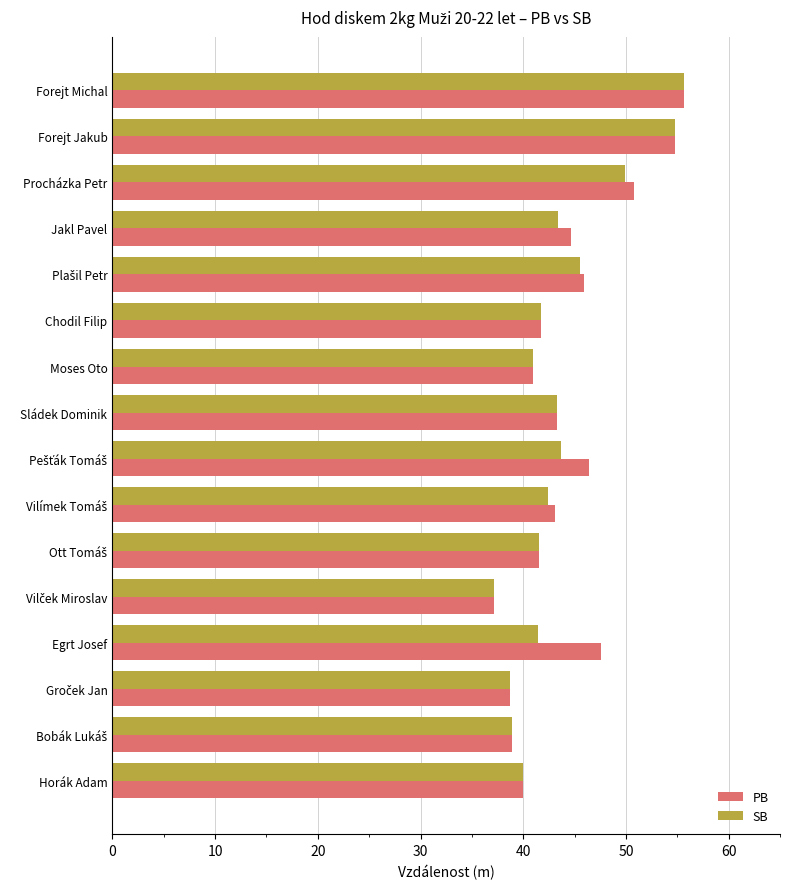

What is the lowest value of the PB series?

37.2